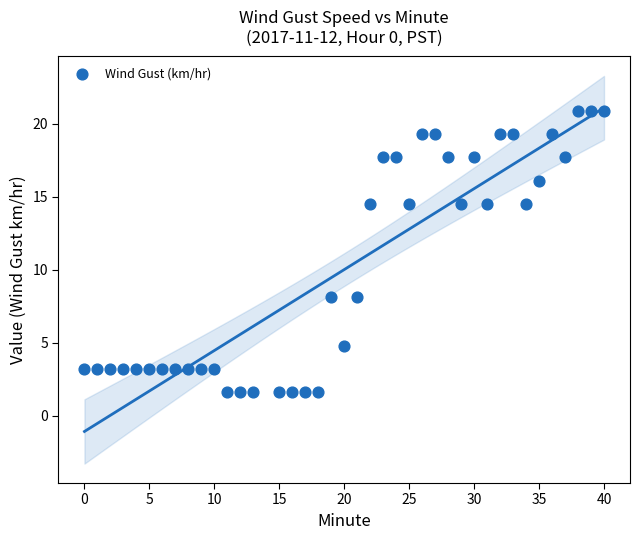

What is the range of X values (max minus min)?

40.0